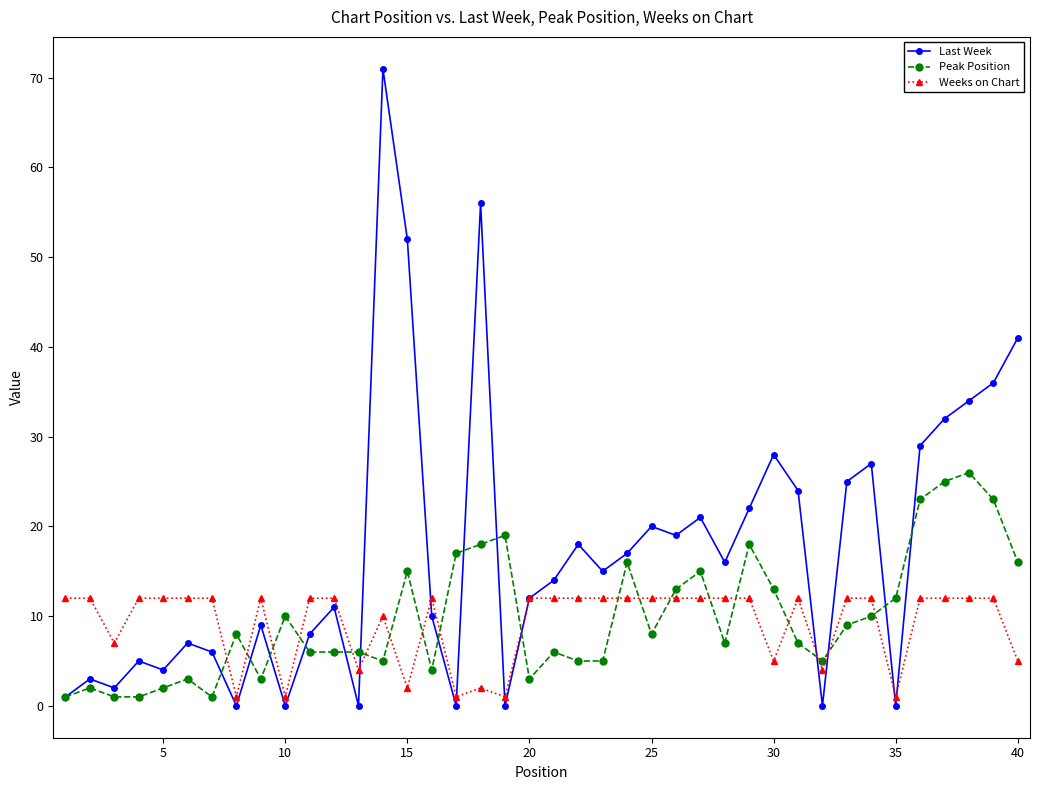

What is the greatest value displayed?

71